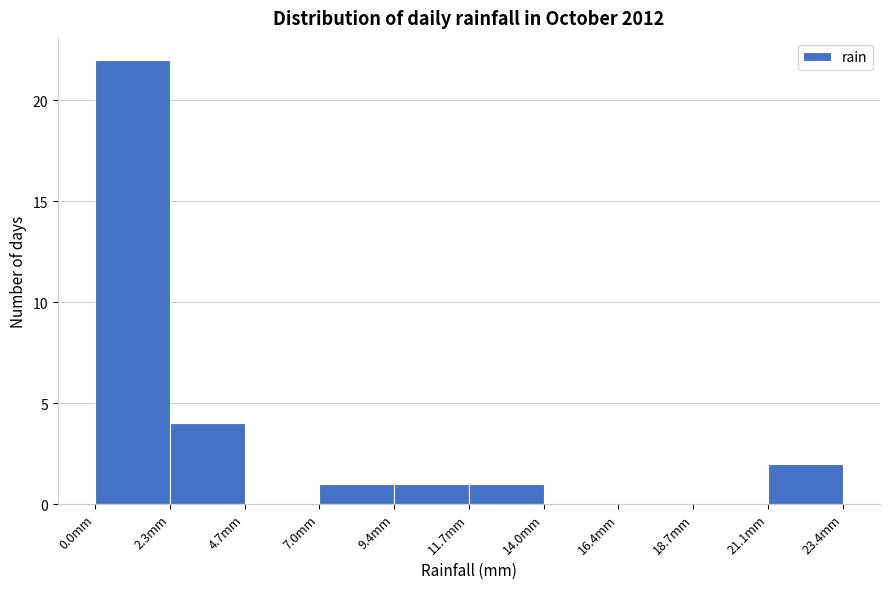

Over which range of the x-axis is the bar tallest?

0.0 to 2.5